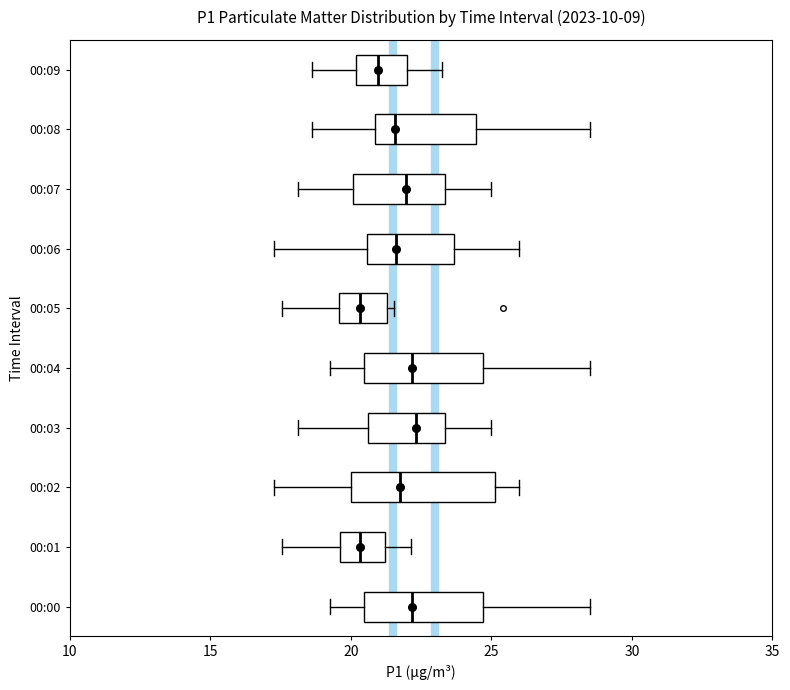

Where is the left edge of the box for 00:05 on the x-axis? The values are not printed on the chart, so give them approximately, as read against the axis.

19.5